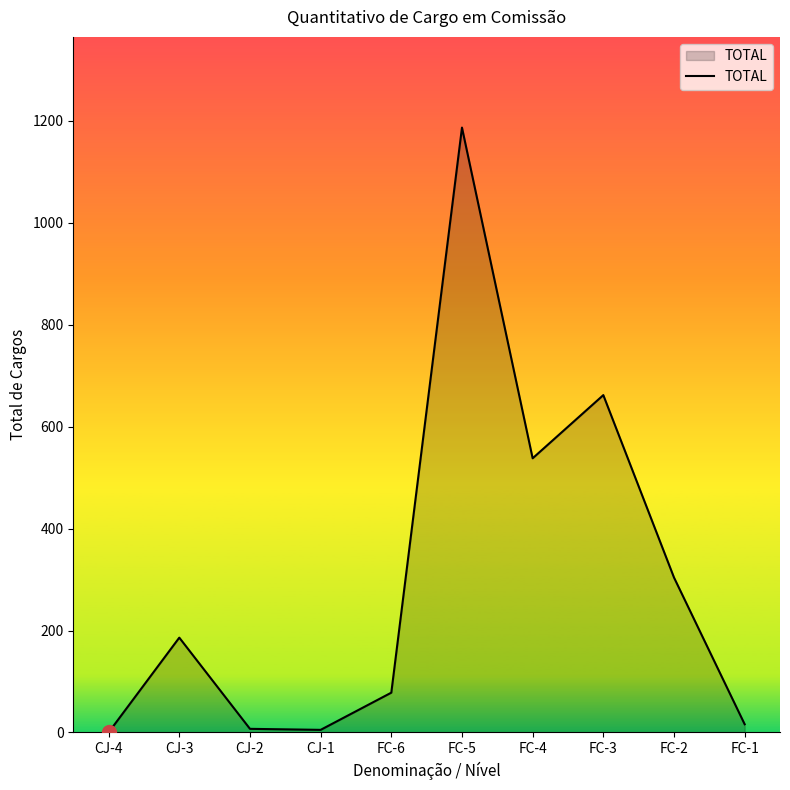

Is it true that the value at FC-5 is 1730?

False